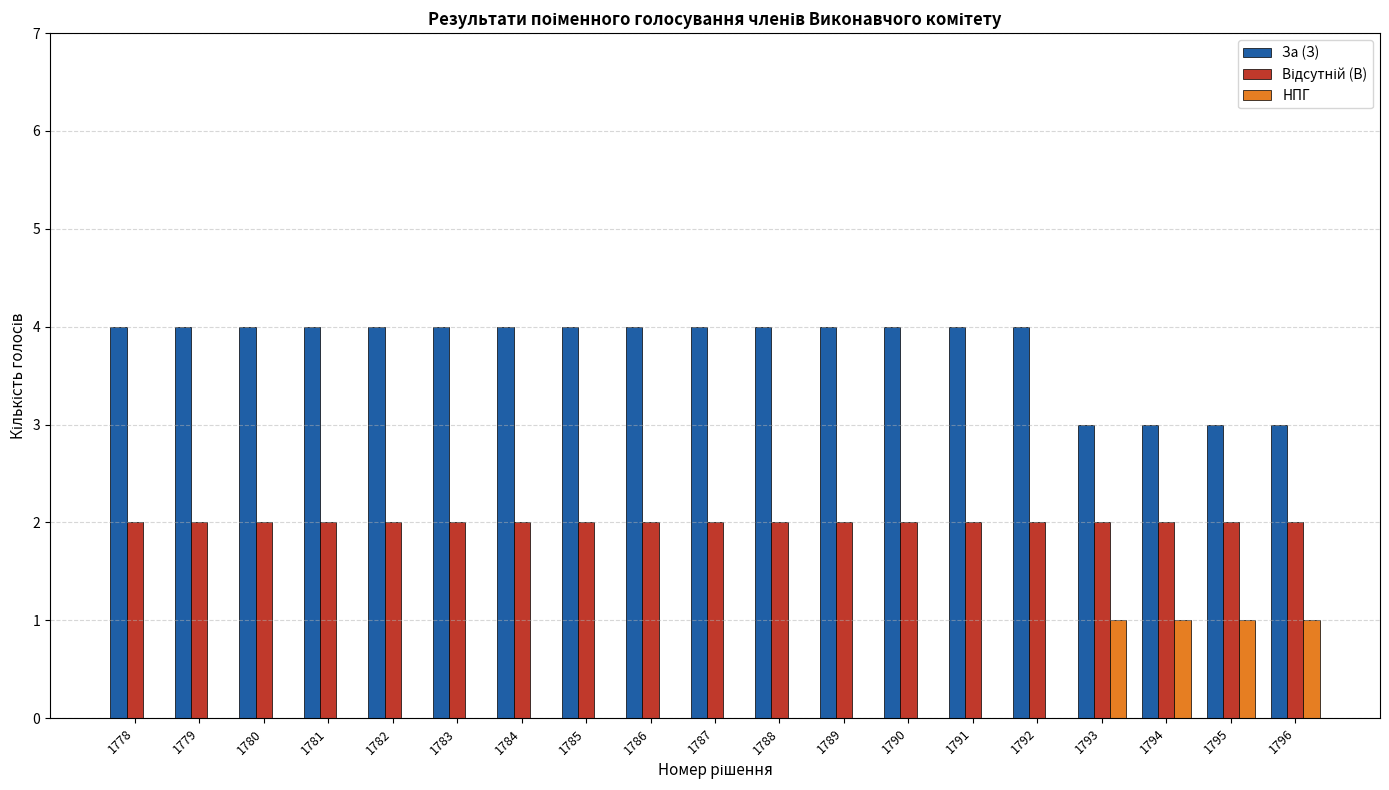

What is the sum of the За (З) values at 1782 and 1788?

8